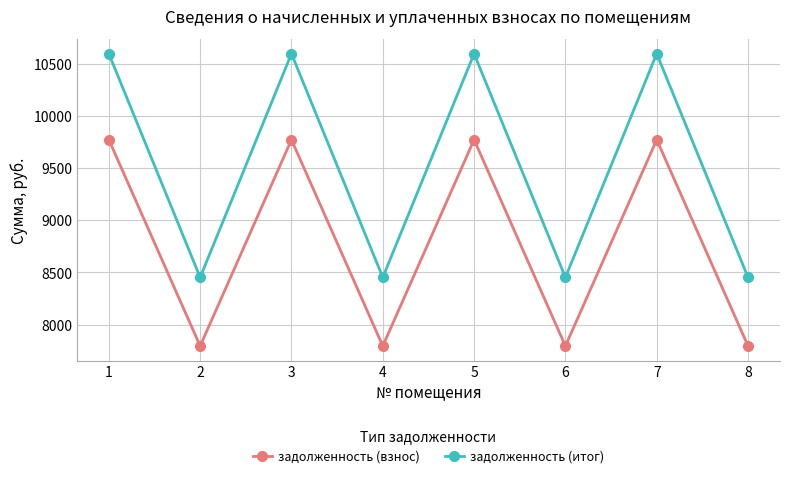

What is the difference between the second highest and minimum values in the задолженность (взнос) series?

1977.6